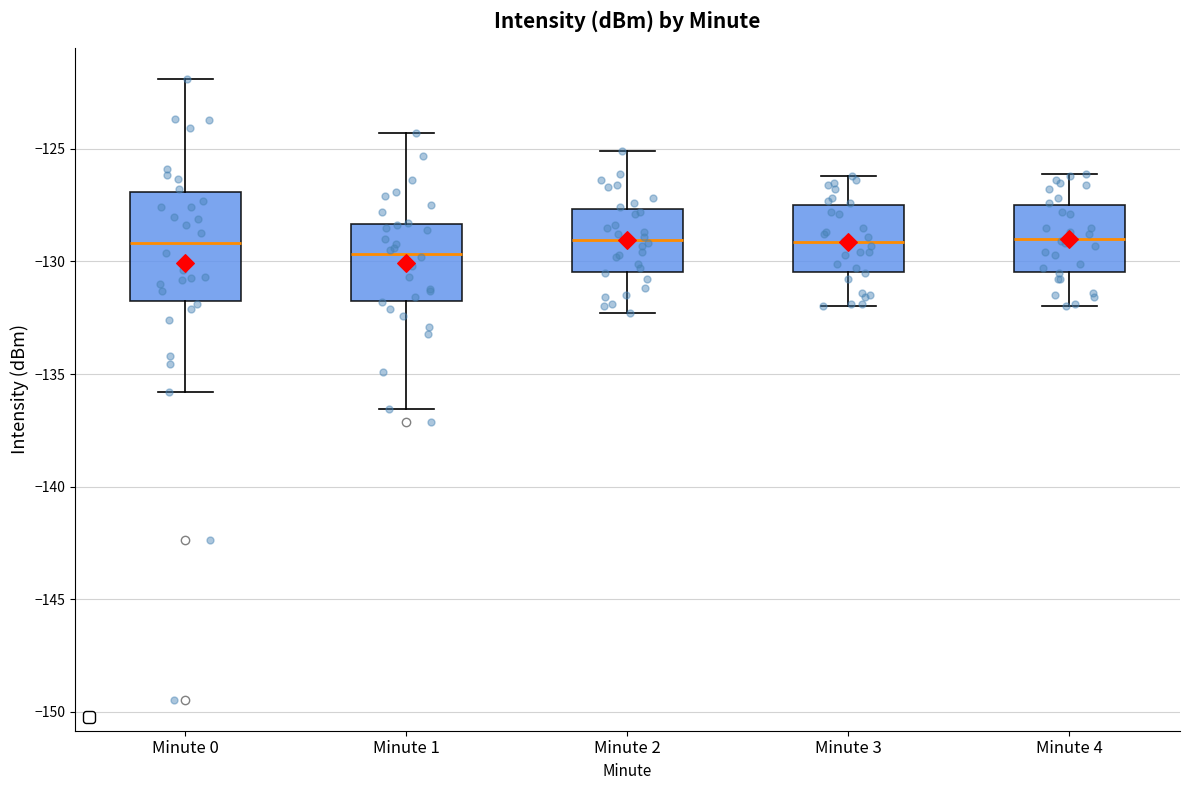

Which box is the tallest, from its lower edge to its upper edge?

Minute 0